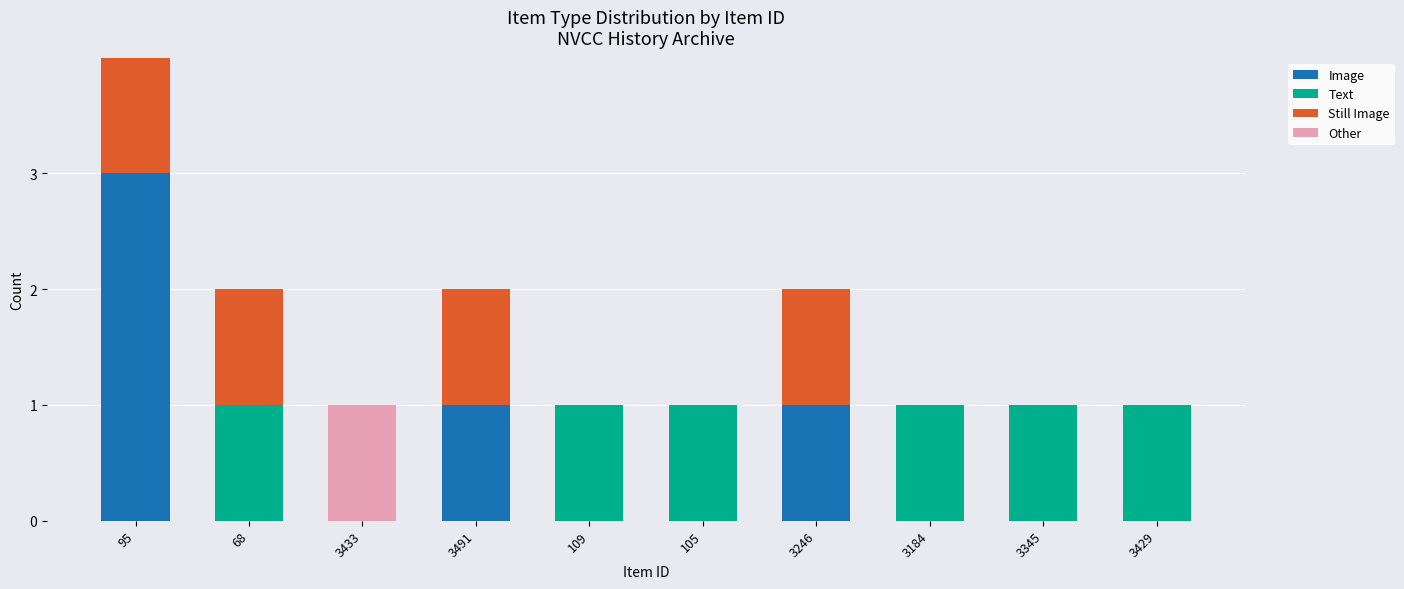

Is it true that Image equals 1 at 109?

False